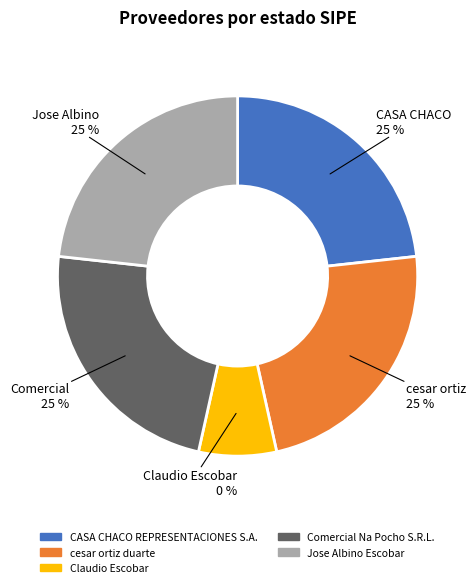

Count the number of slices in the pie.

5